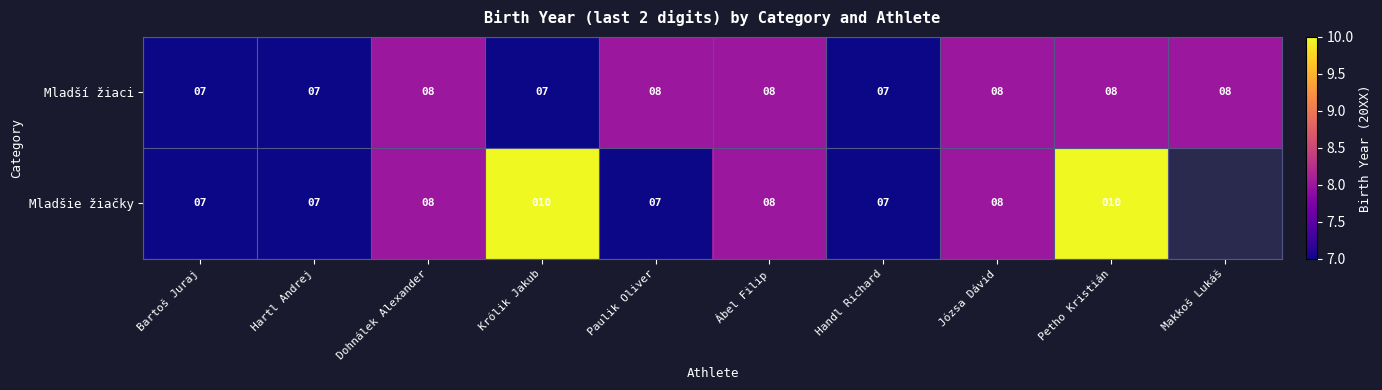

What is the sum of the Mladšie žiačky values at Hartl Andrej and Dohnálek Alexander?

15